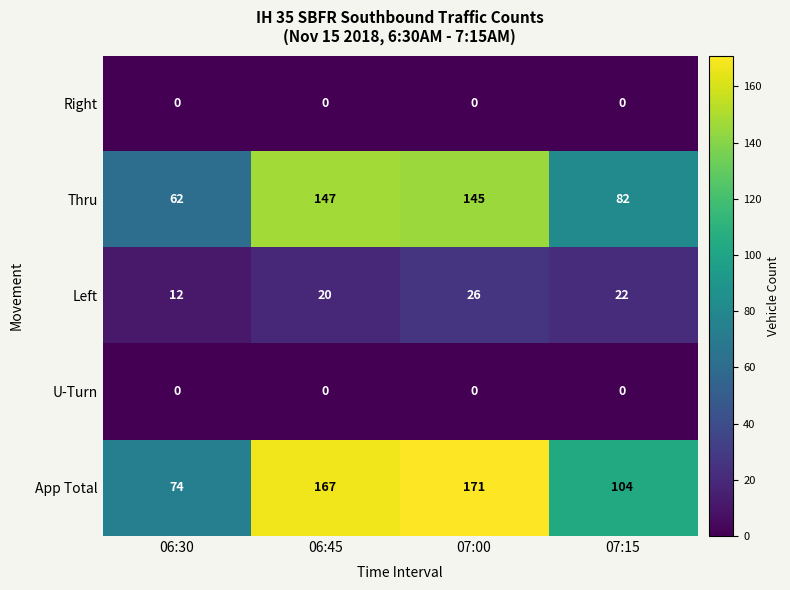

True or false: App Total has a value of 242 at 07:00.

False